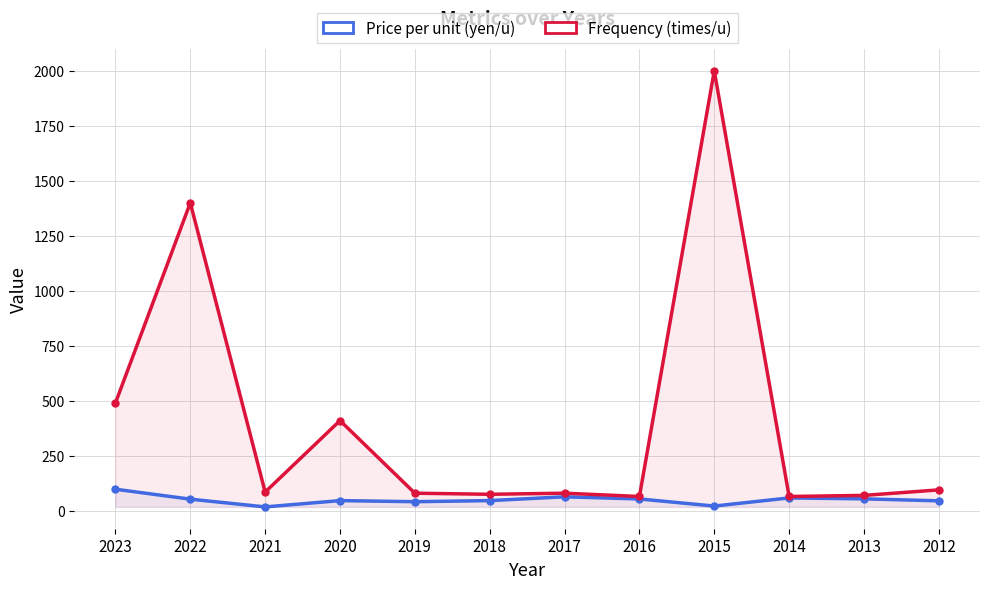

What is the difference between the maximum and minimum values in the Price per unit (yen/u) series?

80.4